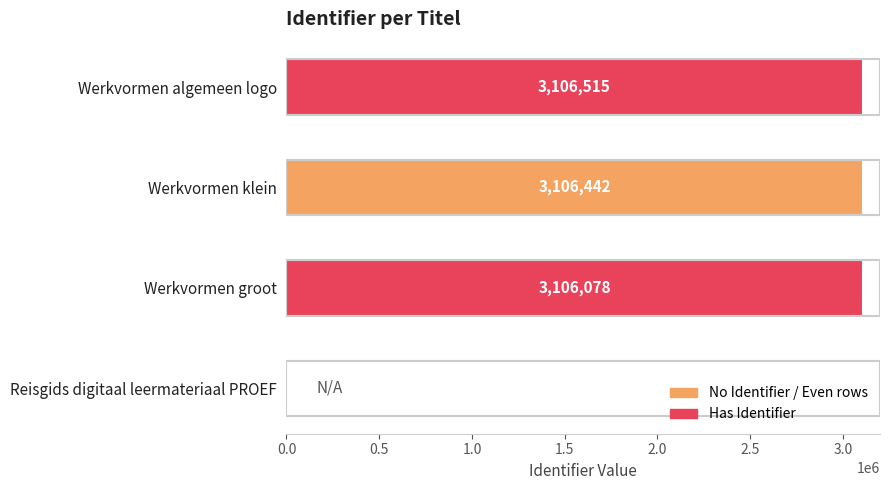

True or false: the data shows 0 at Reisgids digitaal leermateriaal PROEF.

True